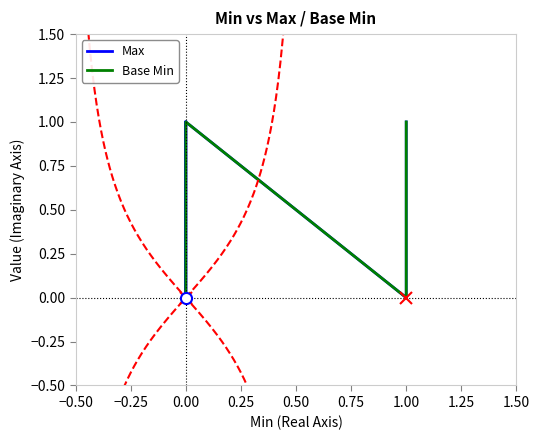

Is this an area chart (filled region under the line)?

No